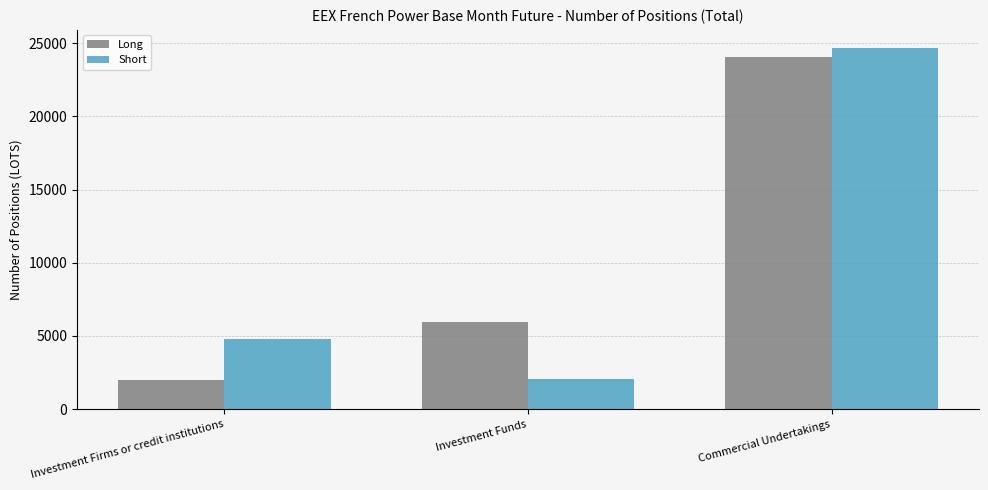

What is the label of the 3rd bar from the right?

Investment Firms or credit institutions